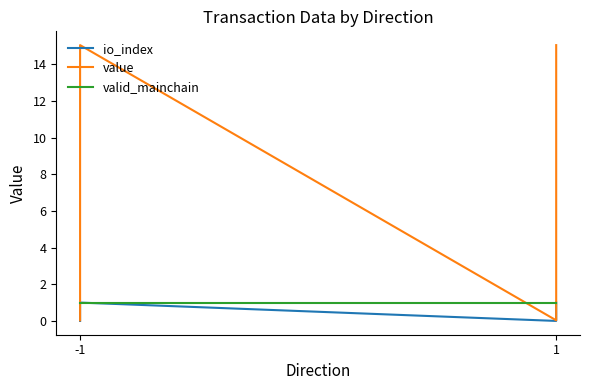

The value of value at -1 is 3.9. True or false?

False